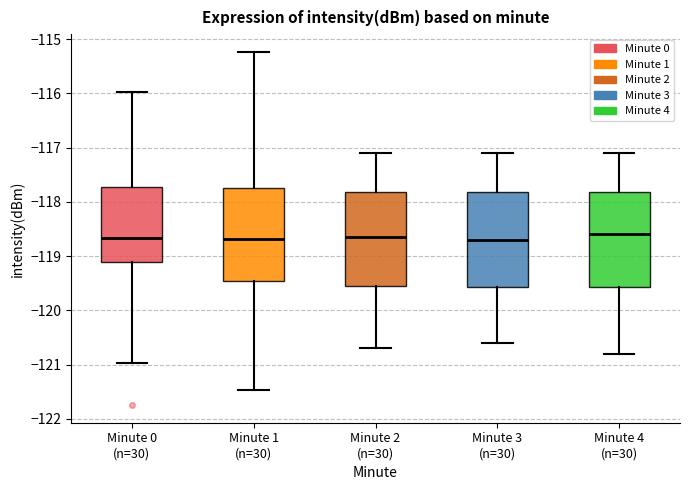

Reading left to right, read every box against the y-axis: the position of its median line, the range the box covers, and the ends of its whiskers. The values are not printed on the chart, so give them approximately, as read against the axis.

Minute 0 (n=30): median -118.7, box -119.1 to -117.7, whiskers -121.0 to -116.0
Minute 1 (n=30): median -118.7, box -119.4 to -117.7, whiskers -121.5 to -115.2
Minute 2 (n=30): median -118.6, box -119.5 to -117.8, whiskers -120.7 to -117.1
Minute 3 (n=30): median -118.7, box -119.6 to -117.8, whiskers -120.6 to -117.1
Minute 4 (n=30): median -118.6, box -119.6 to -117.8, whiskers -120.8 to -117.1